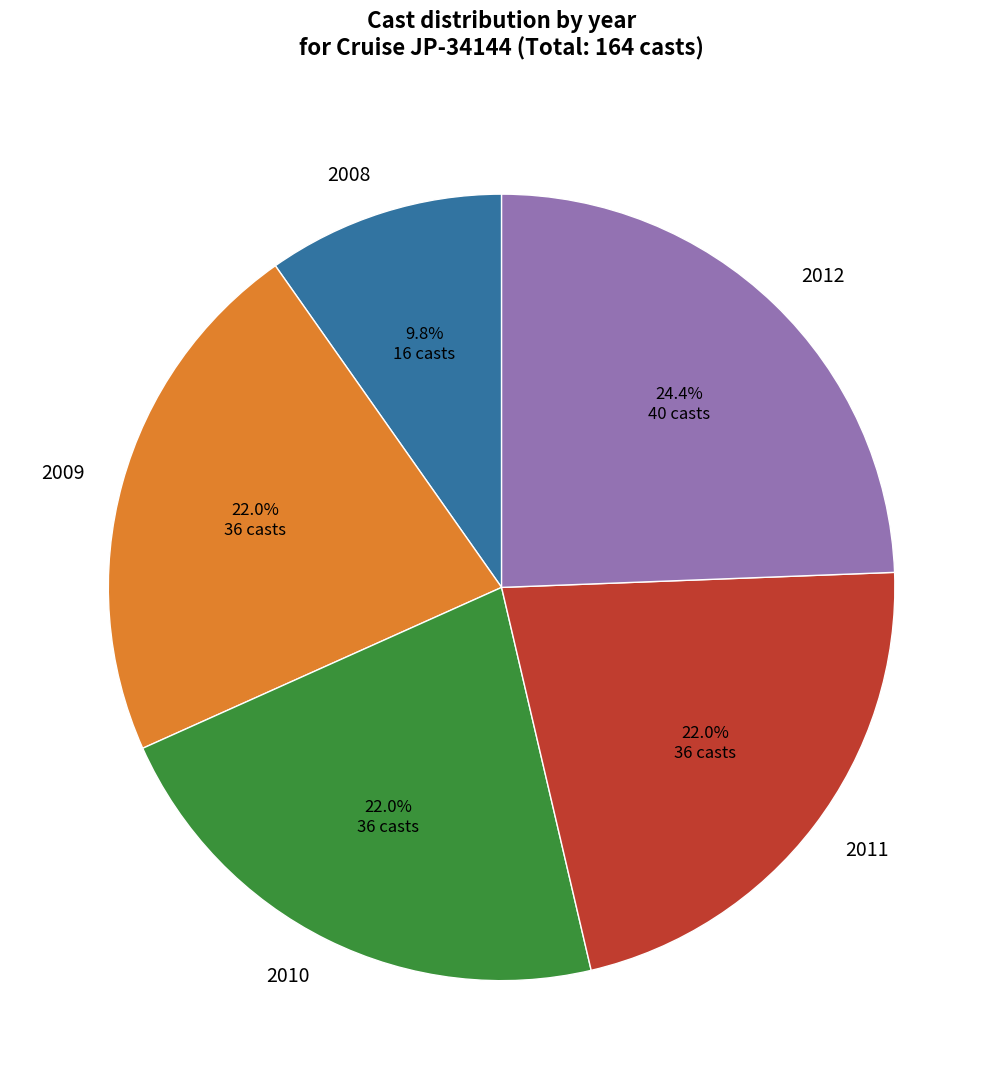

Is there a majority slice in this chart?

No